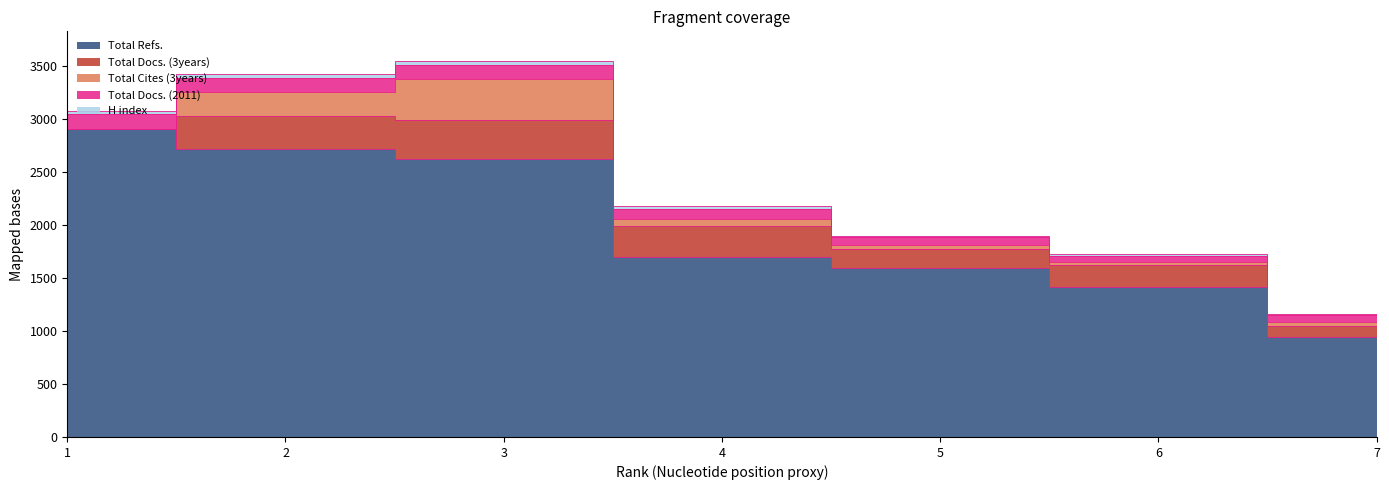

What is the difference between the second highest and minimum values in the H index series?

24